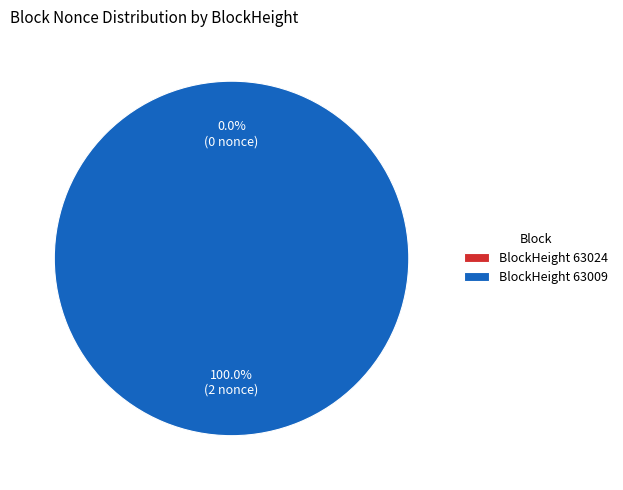

Between 63009 and 63024, which is larger?

63009